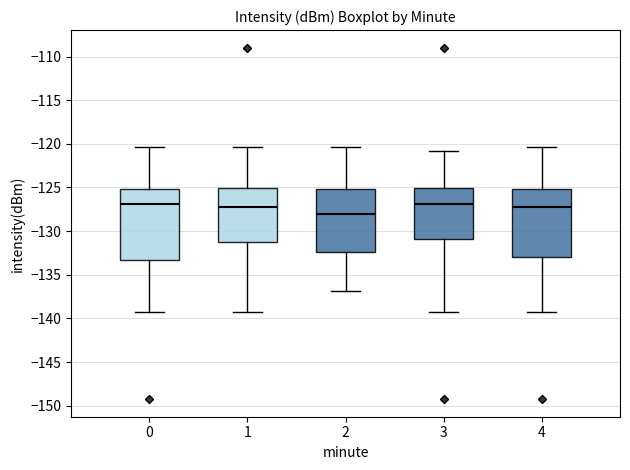

Which box has the lowest median line?

2